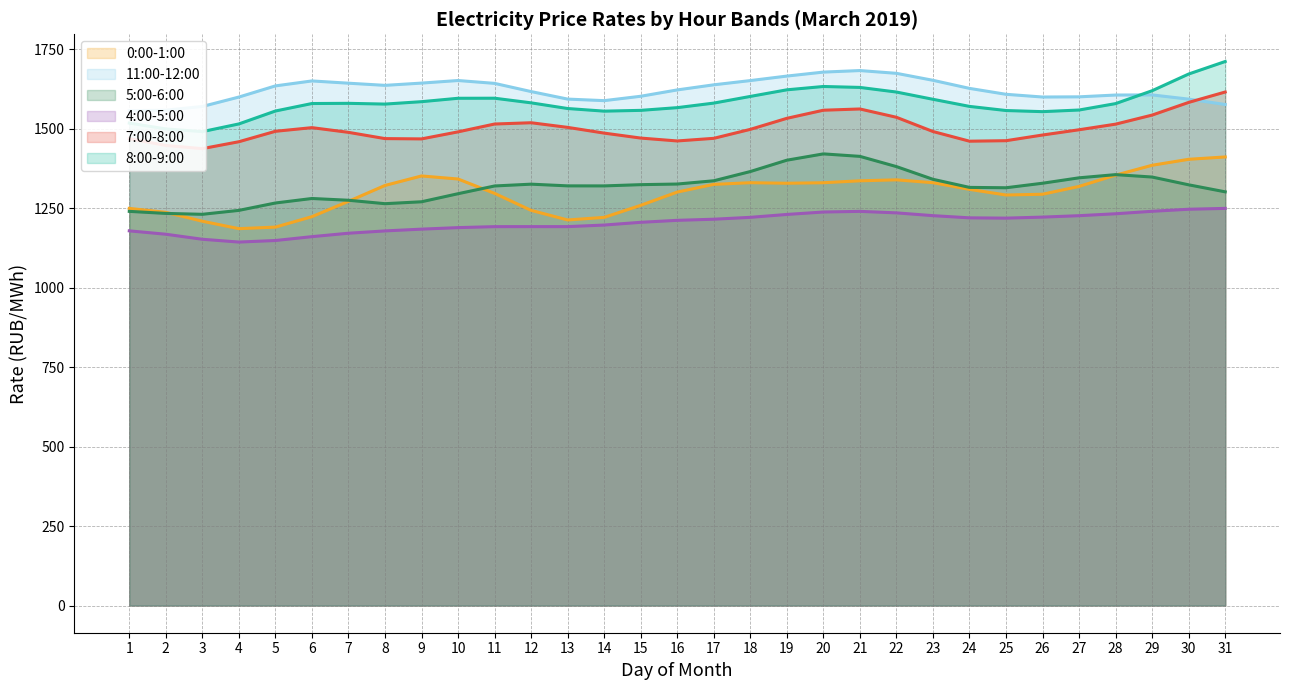

What is the maximum value for 0:00-1:00?

1410.6